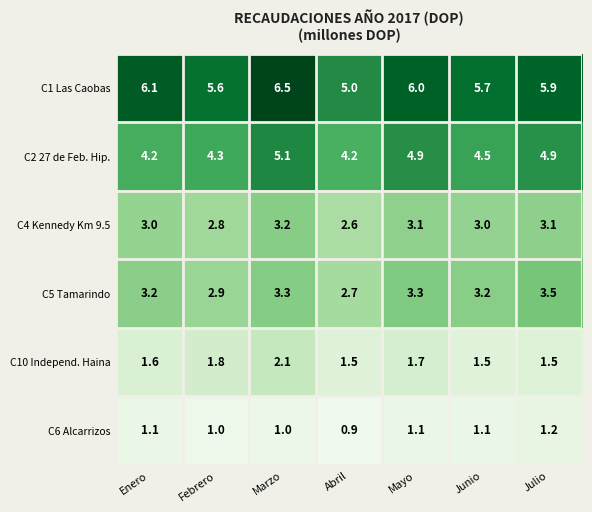

Rank the series at Junio from highest to lowest value.

C1 Las Caobas, C2 27 de Feb. Hip., C5 Tamarindo, C4 Kennedy Km 9.5, C10 Independ. Haina, C6 Alcarrizos